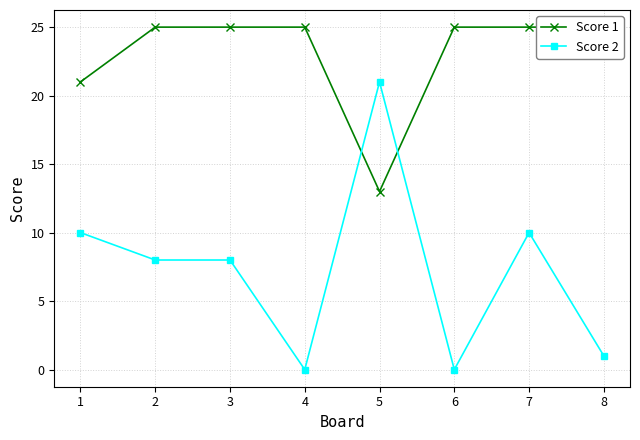

What is the value of the Score 2 point at the 2nd from the left?

8